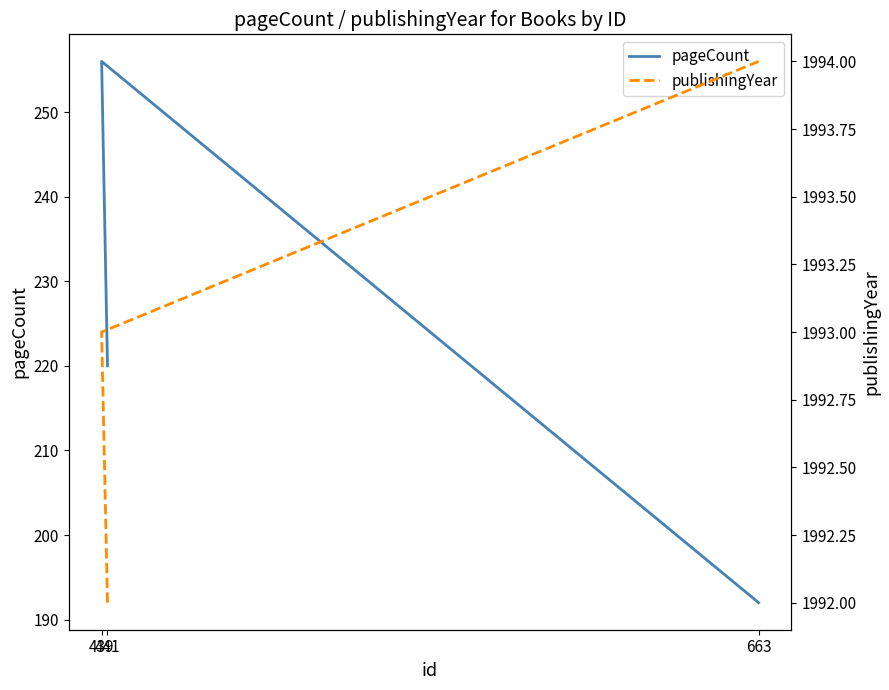

What is the minimum value for pageCount?

192